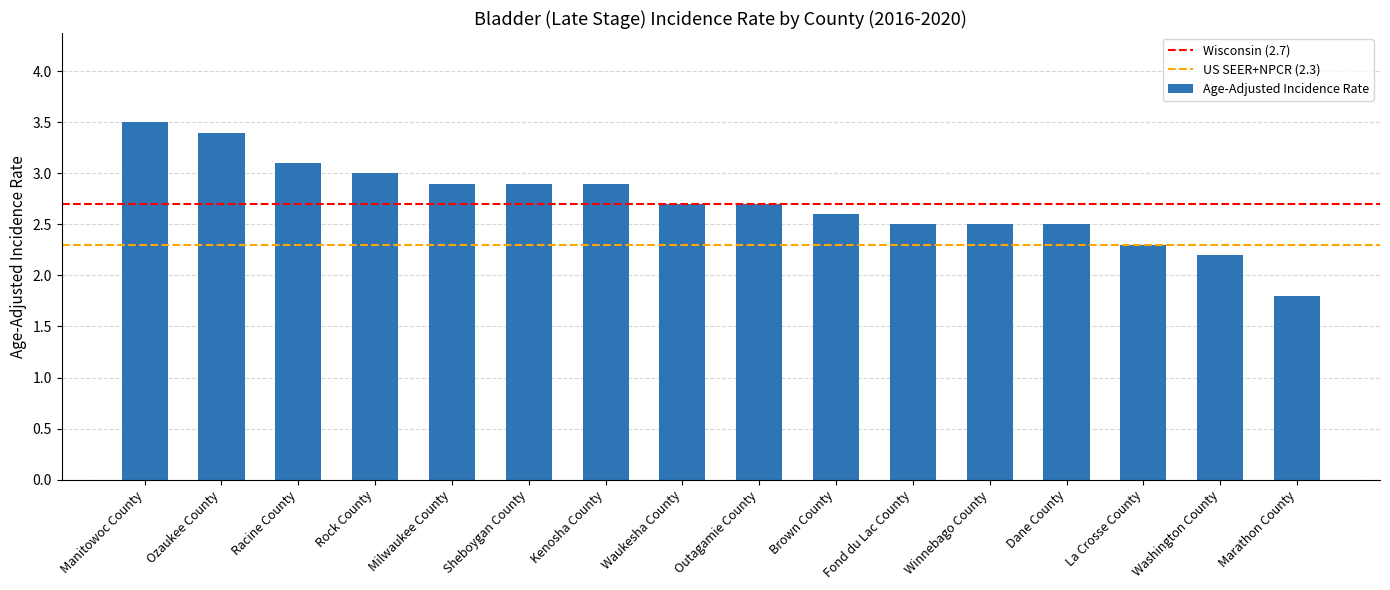

How many data points are less than 2?

1